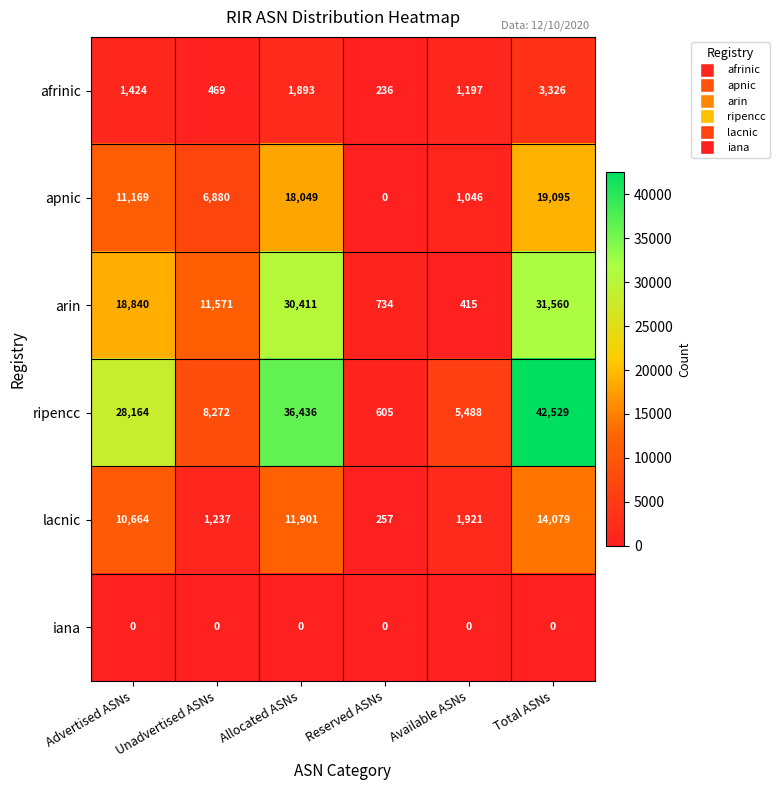

What is the difference between the maximum and minimum values in the lacnic series?

13822